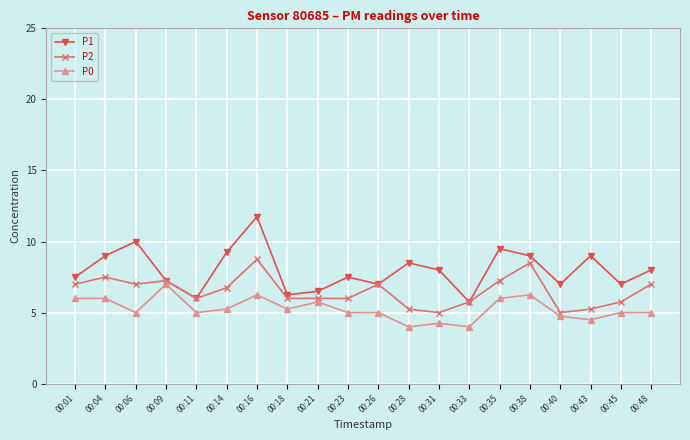

What is the average value of the P2 series?

6.5